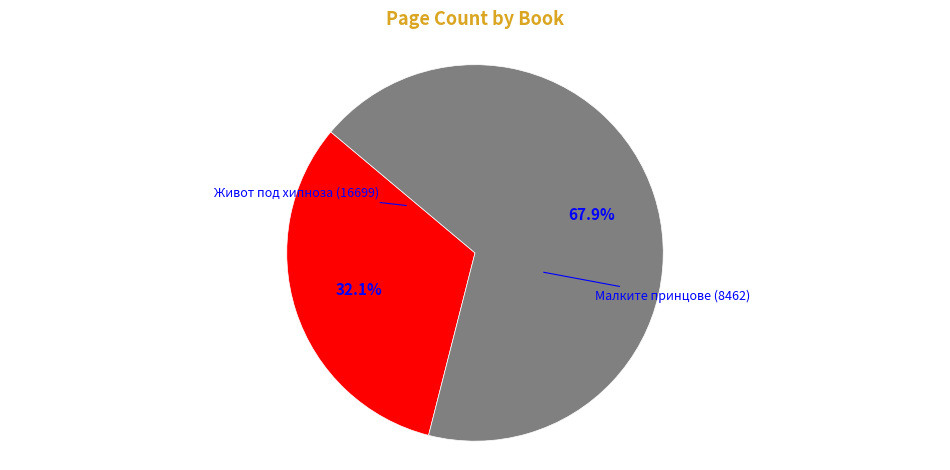

What percentage do Живот под хипноза (16699) and Малките принцове (8462) together represent?

100.0%